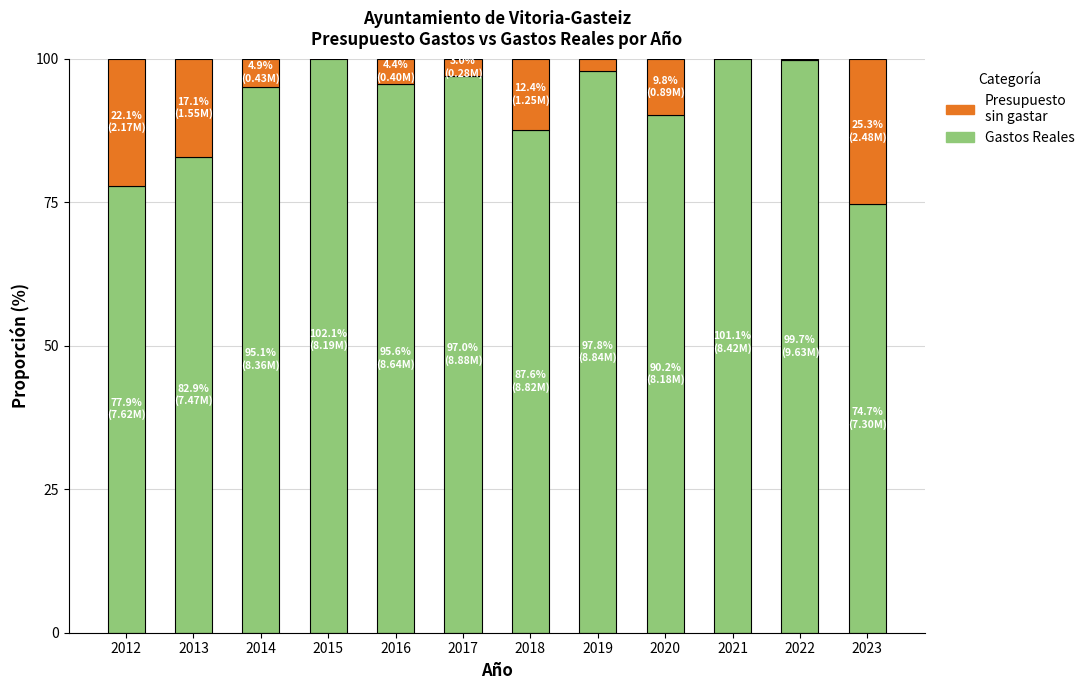

At which label does Gastos Reales reach its minimum?

2023